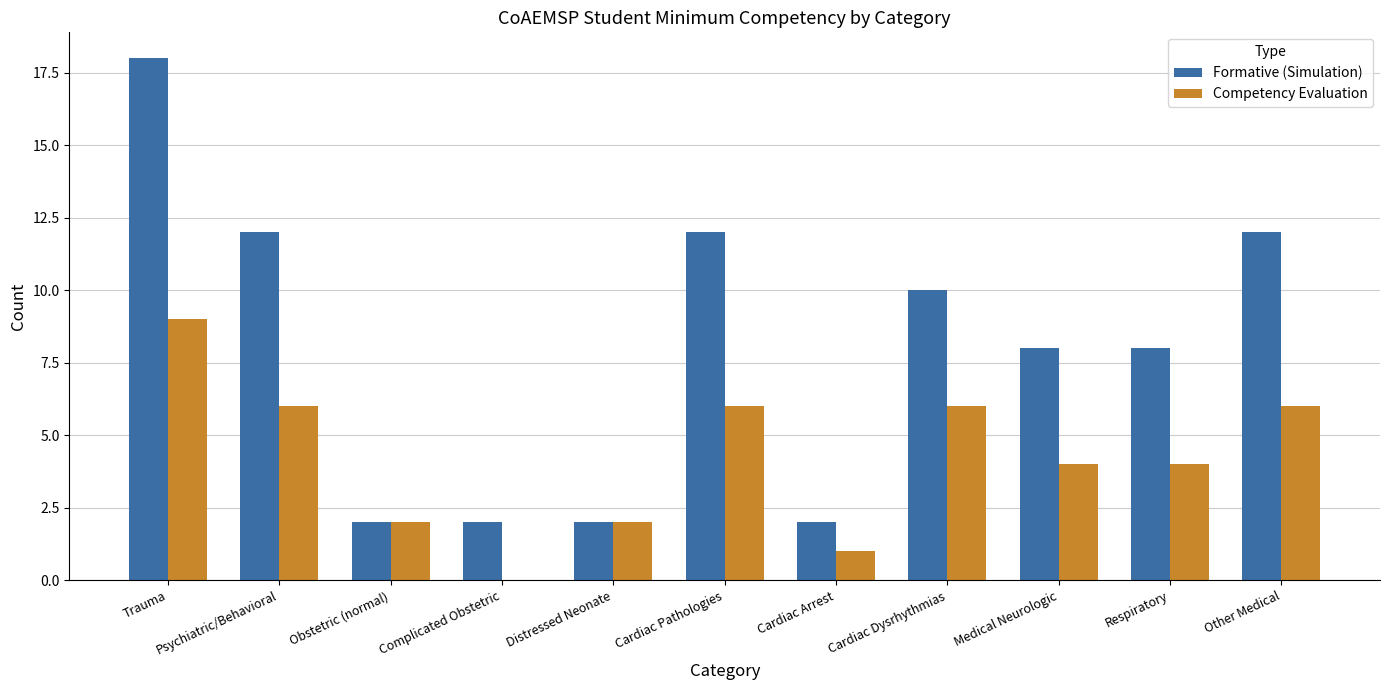

What are all the series names shown in the legend?

Formative (Simulation), Competency Evaluation